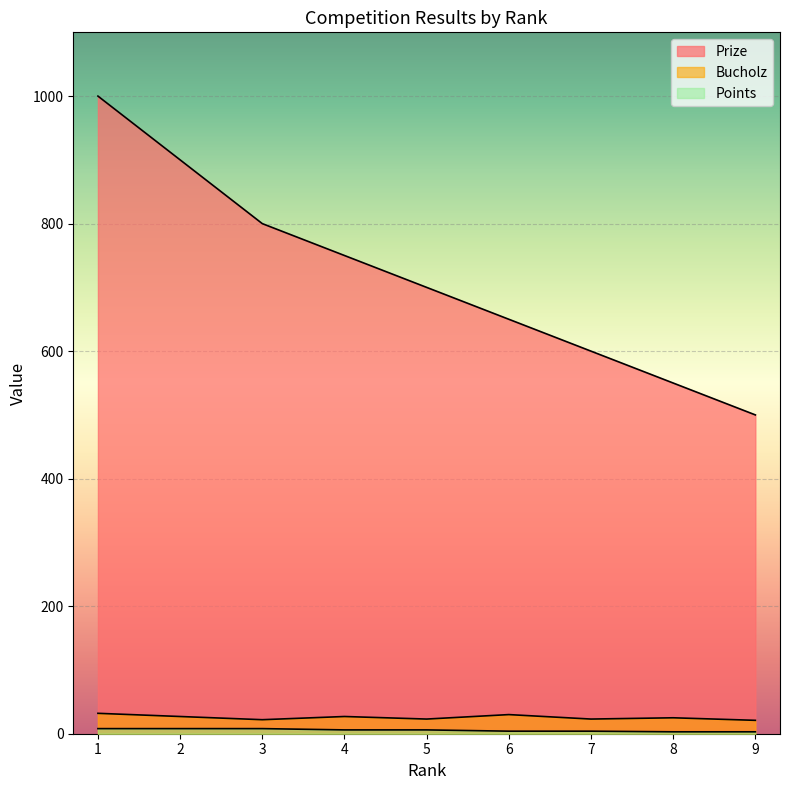

What is the total value across all series at 1?

1040